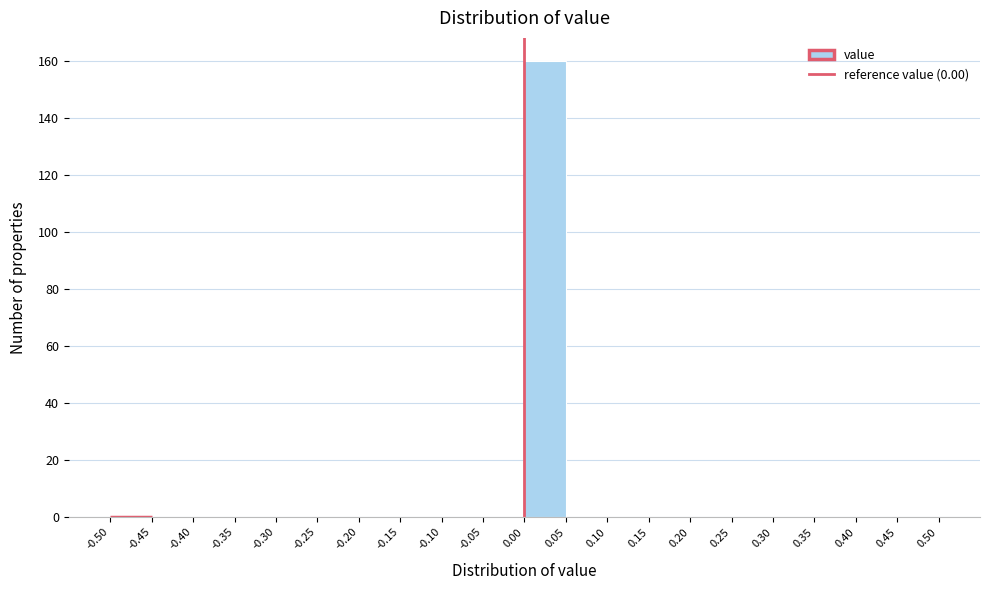

Reading left to right, transcribe this chart: for each bar, give the range it covers on the x-axis and its height. The values are not printed on the chart, so give them approximately, as read against the axis.

-0.50 to -0.45: 0
-0.45 to -0.40: 0
-0.40 to -0.35: 0
-0.35 to -0.30: 0
-0.30 to -0.25: 0
-0.25 to -0.20: 0
-0.20 to -0.15: 0
-0.15 to -0.10: 0
-0.10 to -0.05: 0
-0.05 to 0.00: 0
0.00 to 0.05: 160
0.05 to 0.10: 0
0.10 to 0.15: 0
0.15 to 0.20: 0
0.20 to 0.25: 0
0.25 to 0.30: 0
0.30 to 0.35: 0
0.35 to 0.40: 0
0.40 to 0.45: 0
0.45 to 0.50: 0